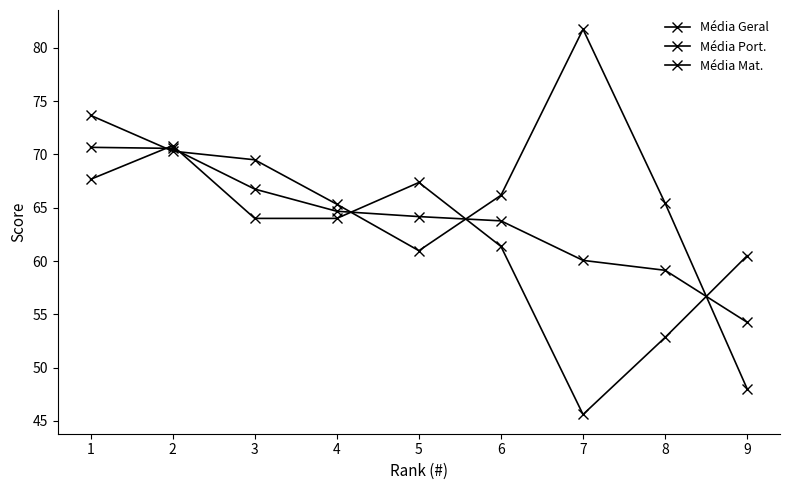

Does the chart have visible grid lines?

No